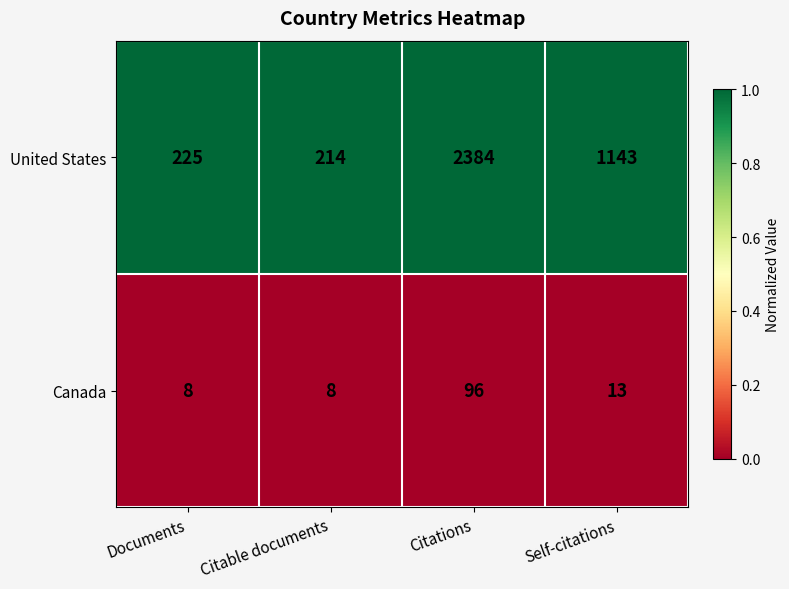

Which series changed the most between Citable documents and Citations?

United States